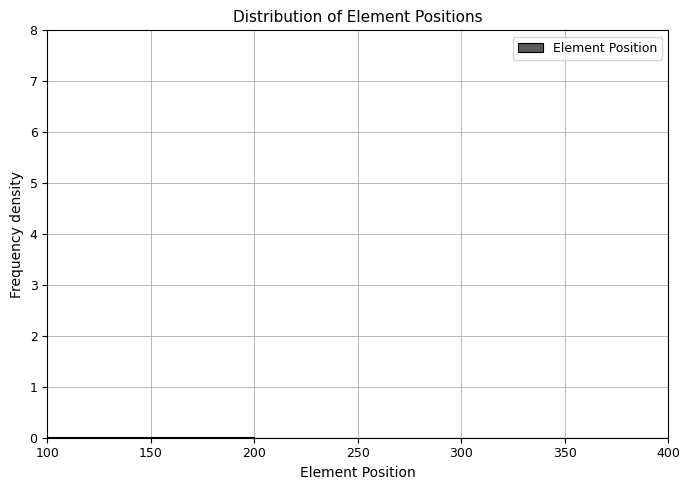

Reading left to right, transcribe this chart: for each bar, give the range it covers on the x-axis and its height. The values are not printed on the chart, so give them approximately, as read against the axis.

100 to 150: under 0.1
150 to 200: under 0.1
200 to 250: 0
250 to 300: 0
300 to 350: under 0.1
350 to 400: under 0.1